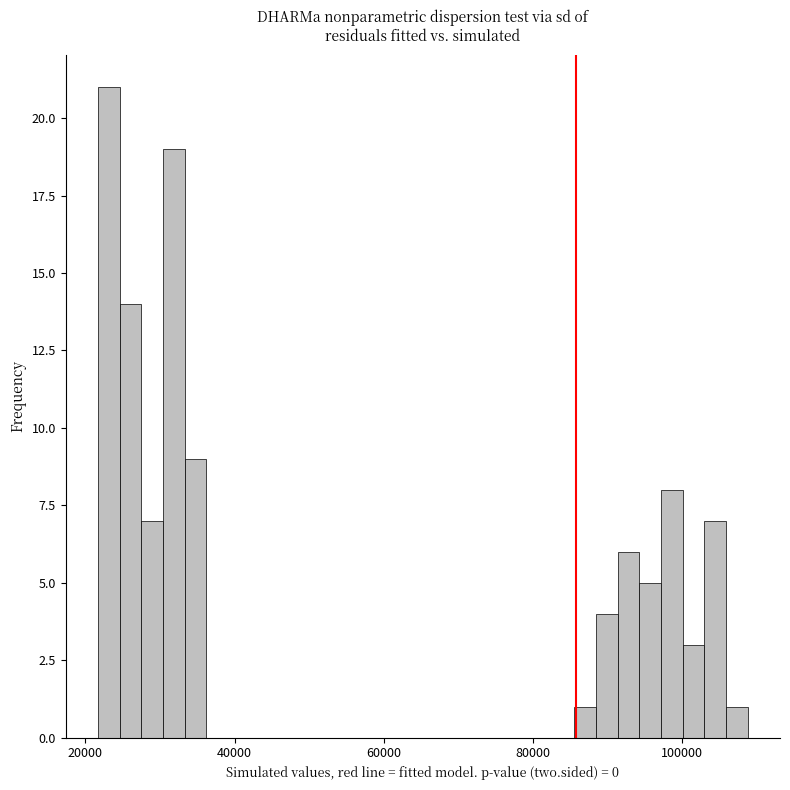

Read against the x-axis, roughly where is the centre of the tallest bar?

24000